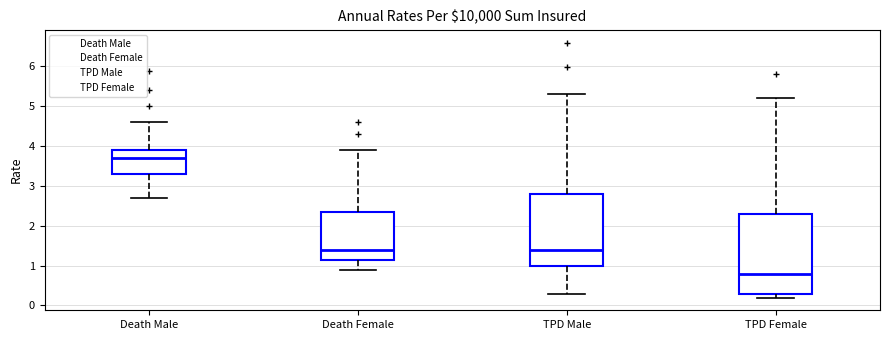

Reading left to right, read every box against the y-axis: the position of its median line, the range the box covers, and the ends of its whiskers. The values are not printed on the chart, so give them approximately, as read against the axis.

Death Male: median 3.7, box 3.3 to 3.9, whiskers 2.7 to 4.6
Death Female: median 1.4, box 1.1 to 2.3, whiskers 0.9 to 3.9
TPD Male: median 1.4, box 1.0 to 2.8, whiskers 0.3 to 5.3
TPD Female: median 0.8, box 0.3 to 2.3, whiskers 0.2 to 5.2